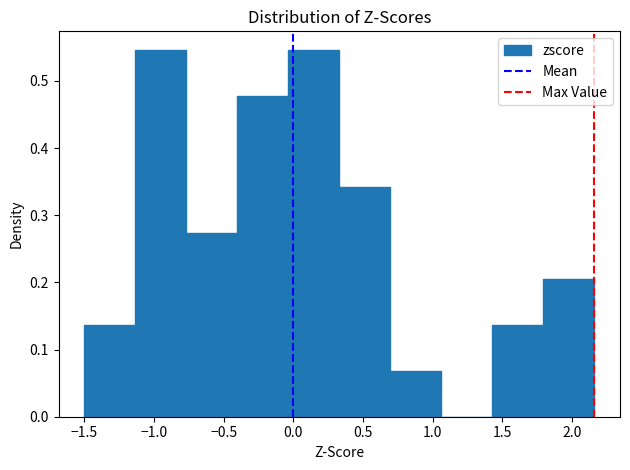

Reading left to right, list every bar in this chart as the range it spans on the x-axis followed by its height. Neither the bar edges nor the heights are printed on the chart, so give them approximately, as read against the axes.

-1.50 to -1.15: 0.14
-1.15 to -0.75: 0.55
-0.75 to -0.40: 0.27
-0.40 to -0.05: 0.48
-0.05 to 0.35: 0.55
0.35 to 0.70: 0.34
0.70 to 1.05: 0.07
1.05 to 1.45: 0
1.45 to 1.80: 0.14
1.80 to 2.15: 0.20